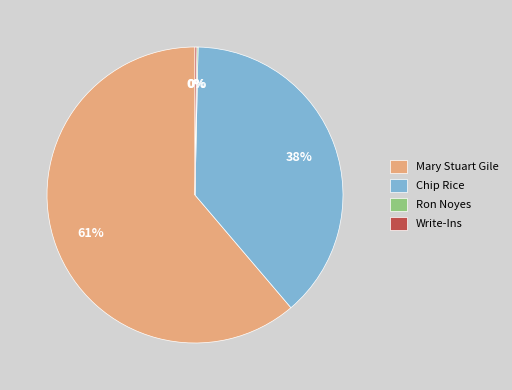

What is the largest slice in the pie chart?

Mary Stuart Gile